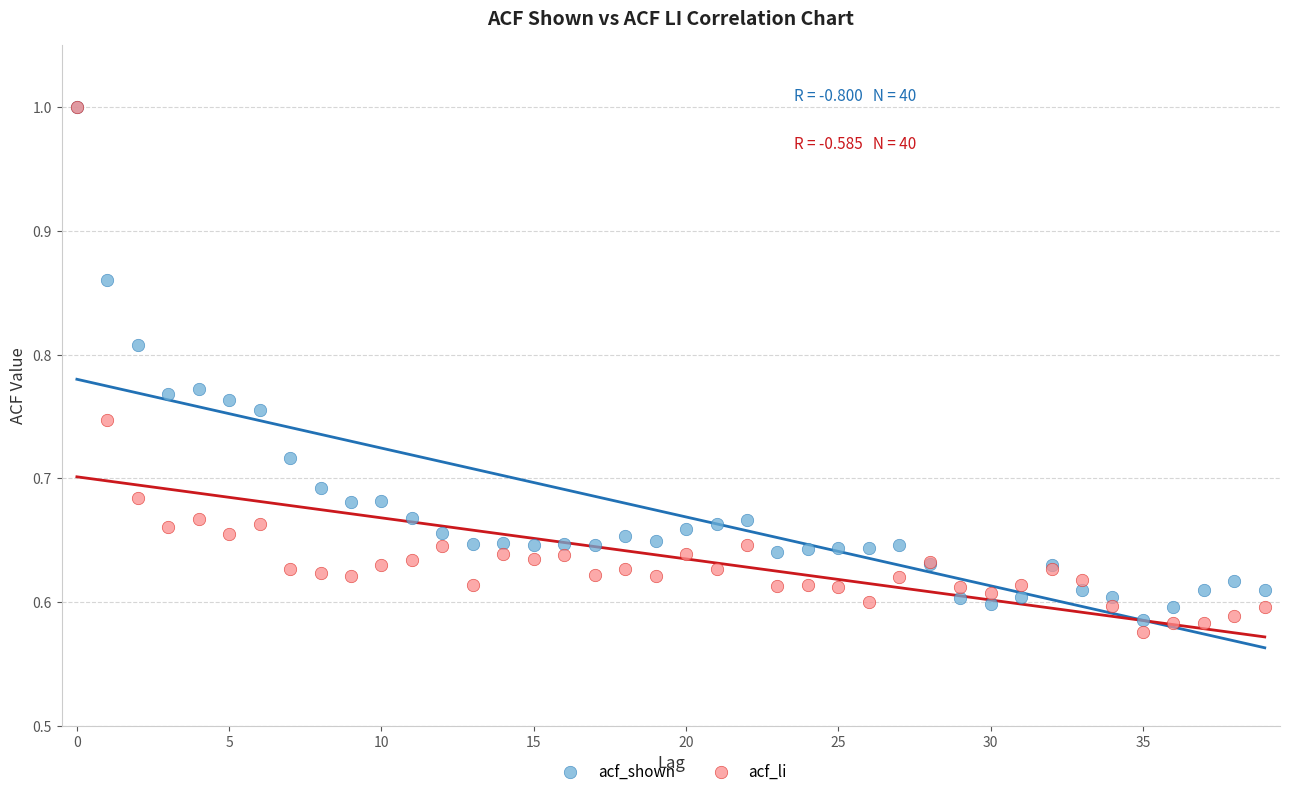

Which series contains the lowest Y value?

acf_li